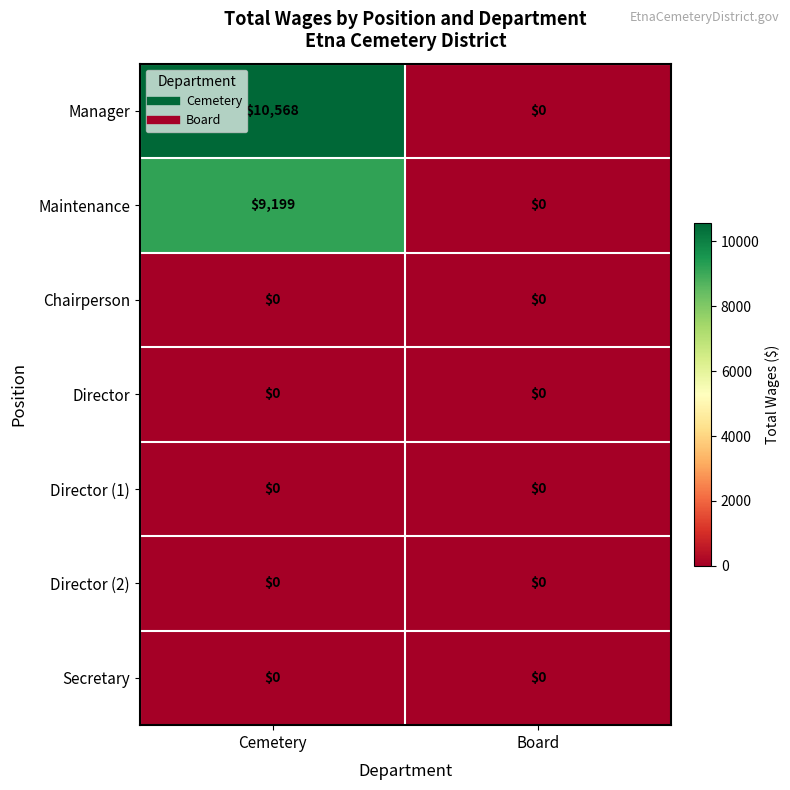

Reading left to right, extract all data points from this chart.

Manager: Cemetery=10568	Board=0
Maintenance: Cemetery=9199	Board=0
Chairperson: Cemetery=0	Board=0
Director: Cemetery=0	Board=0
Director (1): Cemetery=0	Board=0
Director (2): Cemetery=0	Board=0
Secretary: Cemetery=0	Board=0